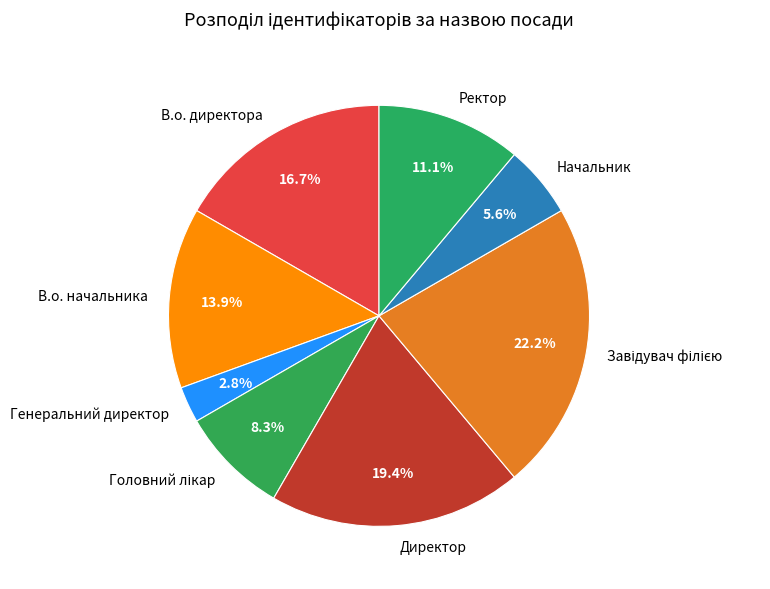

Is В.о. директора the majority of the pie?

No